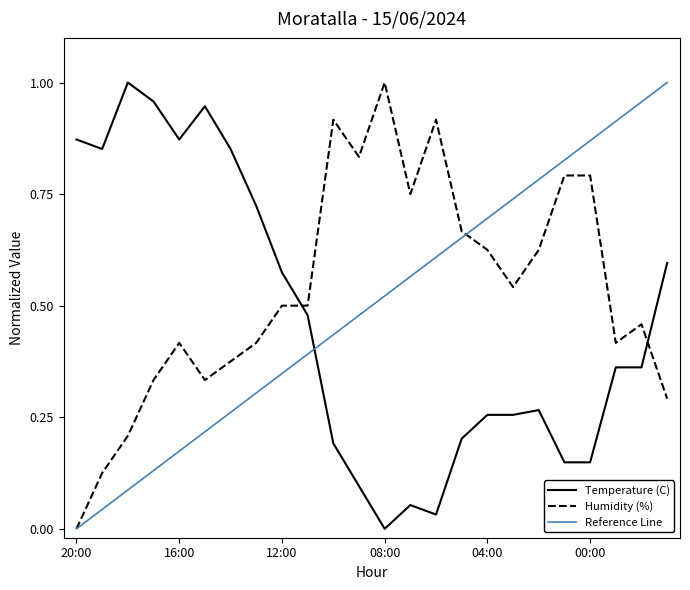

Which category has the lowest value across all series?

08:00